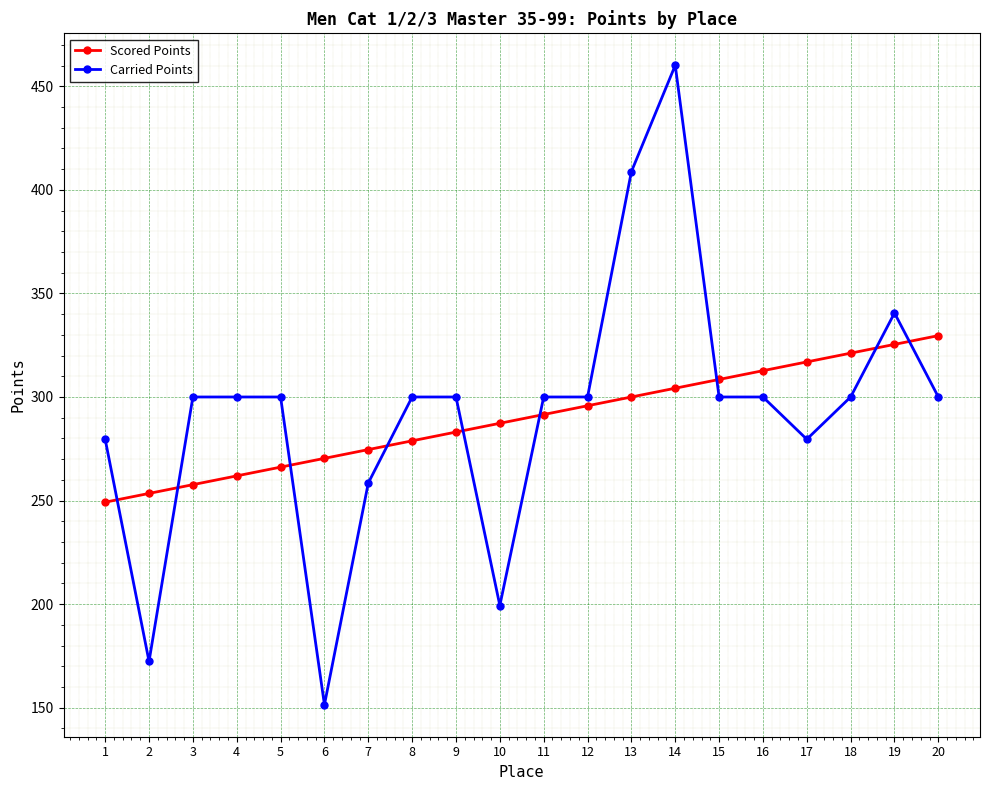

How many values in the Scored Points series exceed 291?

10